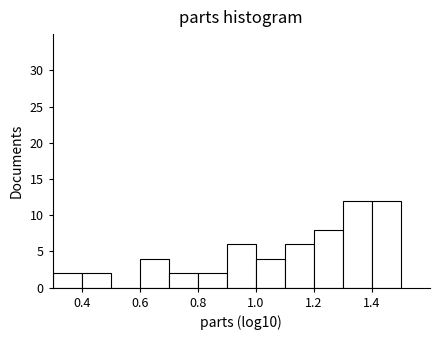

How tall is the bar that spans 1.3 to 1.4 on the x-axis? The values are not printed on the chart, so give them approximately, as read against the axis.

12